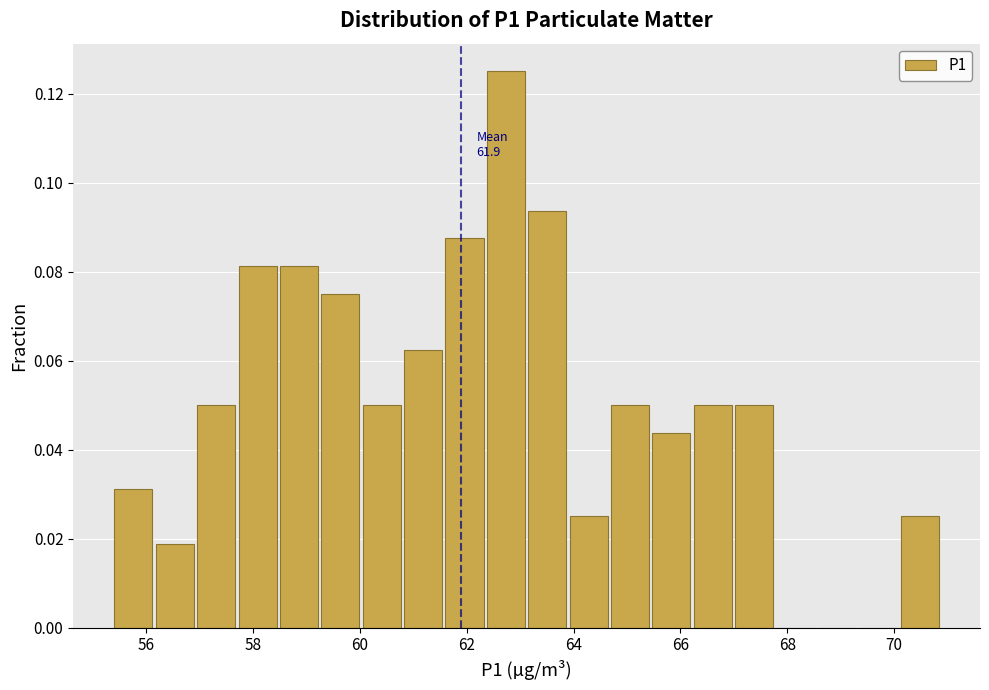

Around what value on the x-axis is the tallest bar? Give the approximate position of its centre, as read against the axis.

62.8